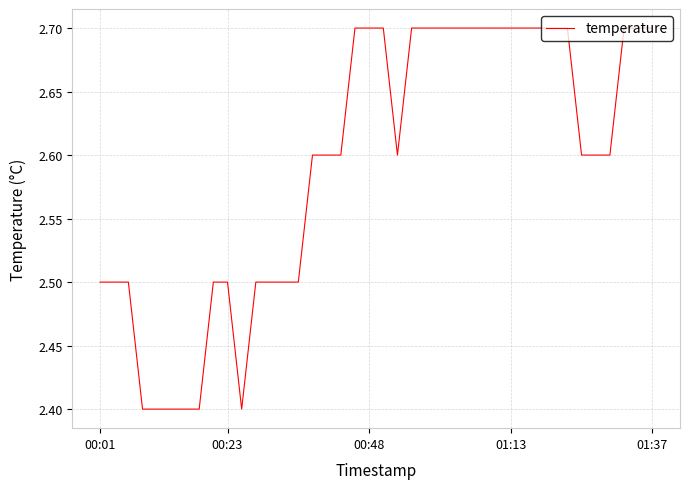

What is the minimum value shown in the chart?

2.4